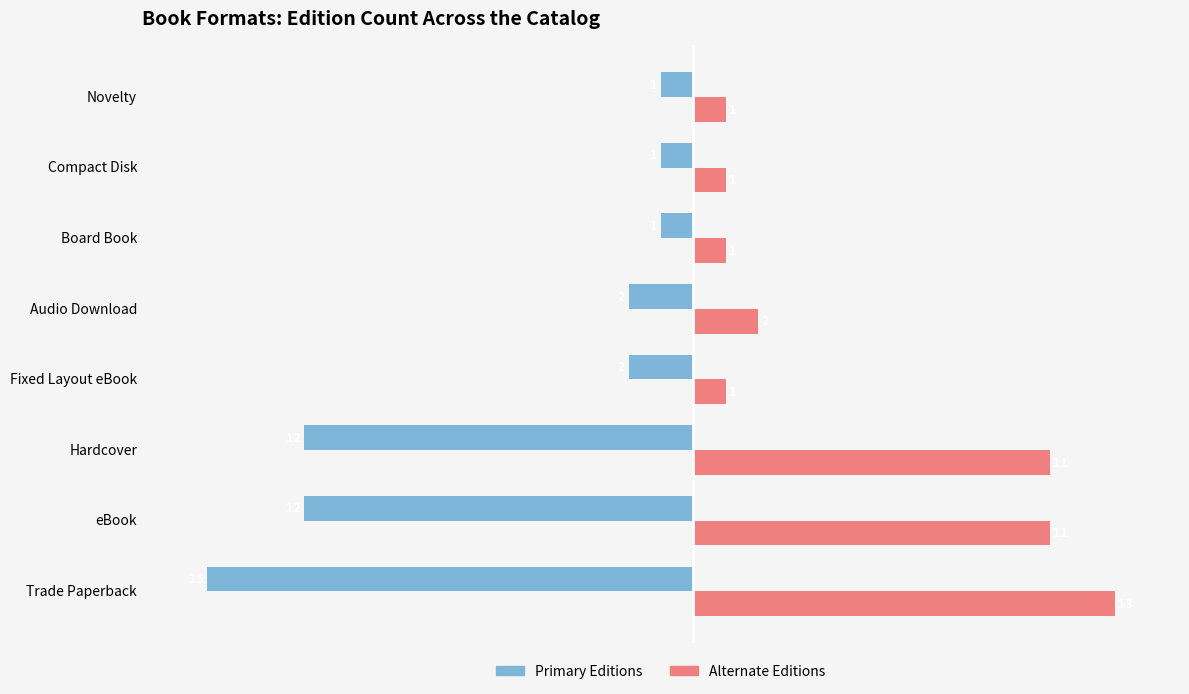

At which category does the chart reach its minimum across all series?

Trade Paperback